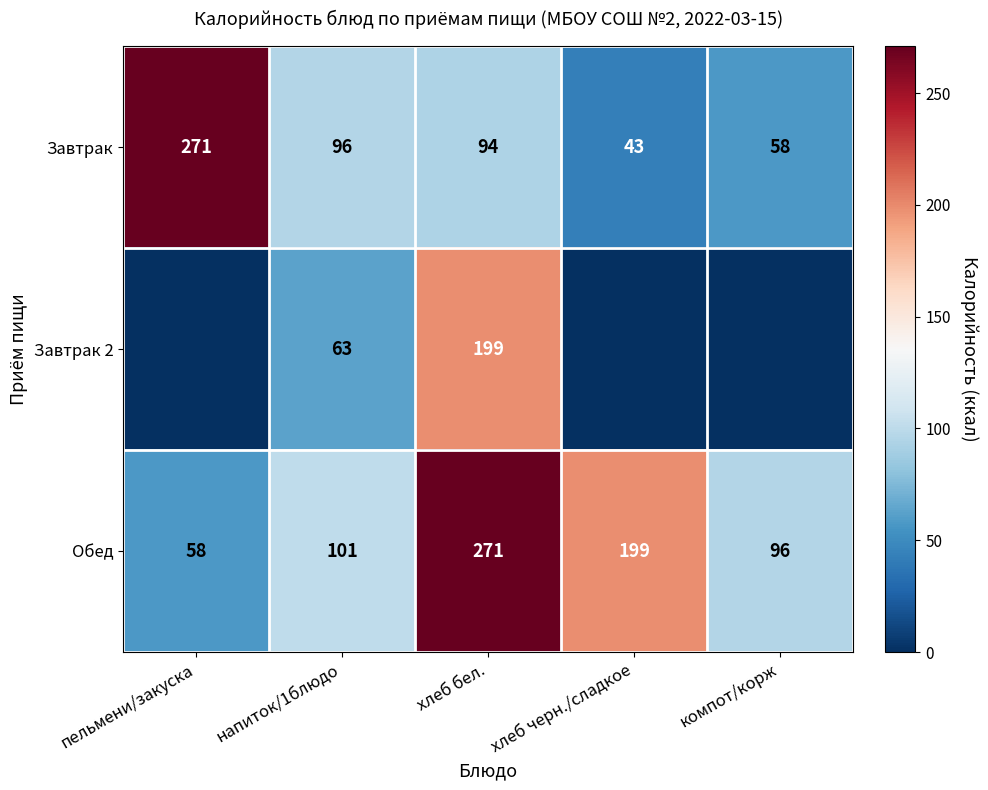

What is the difference between the maximum and minimum values in the Завтрак series?

228